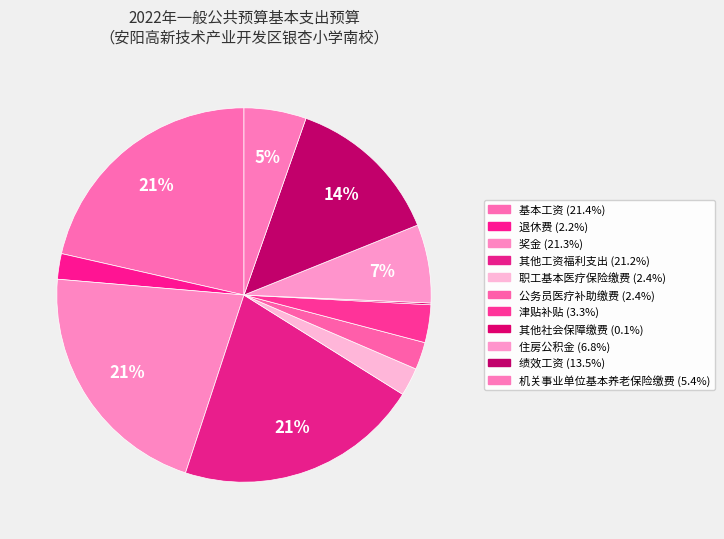

To the nearest percent, what is the combined percentage of 其他社会保障缴费 and 机关事业单位基本养老保险缴费?

6%